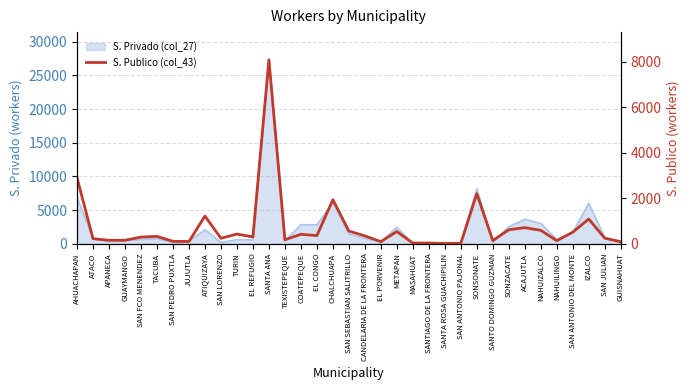

What is the sum of all values?

25469